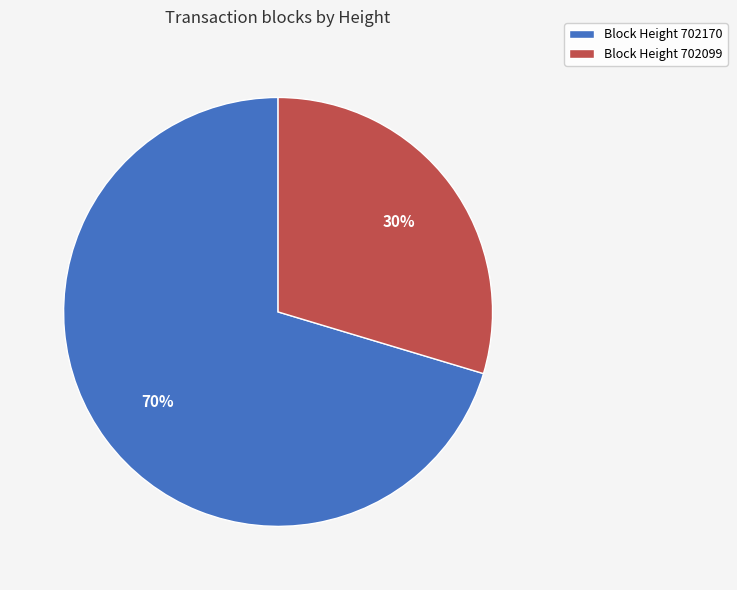

Approximately how many times larger is the value at Block Height 702099 compared to Block Height 702170?

0.4